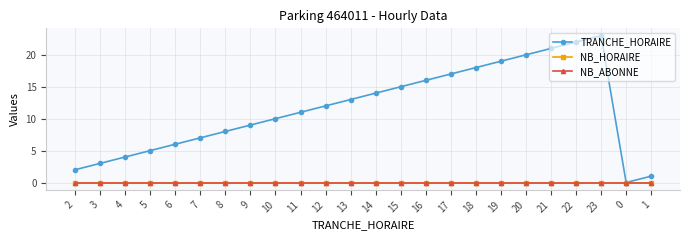

Is this an area chart (filled region under the line)?

No